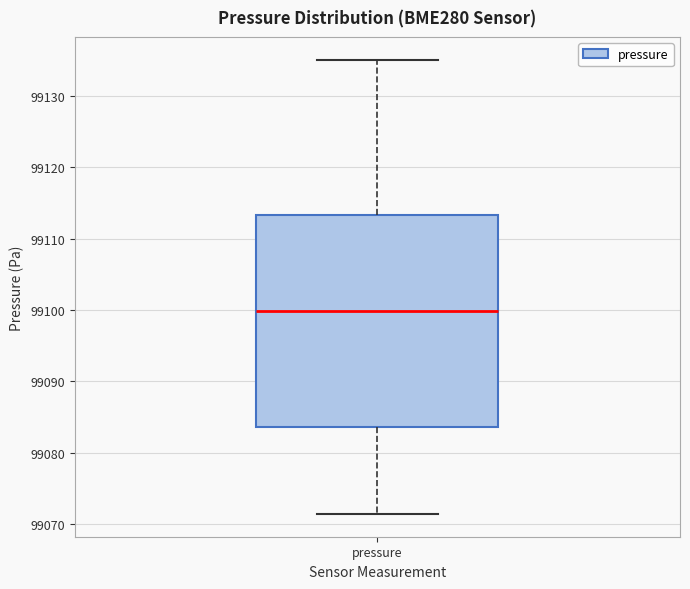

Where does the median line of the box for pressure sit on the y-axis? The values are not printed on the chart, so give them approximately, as read against the axis.

99100